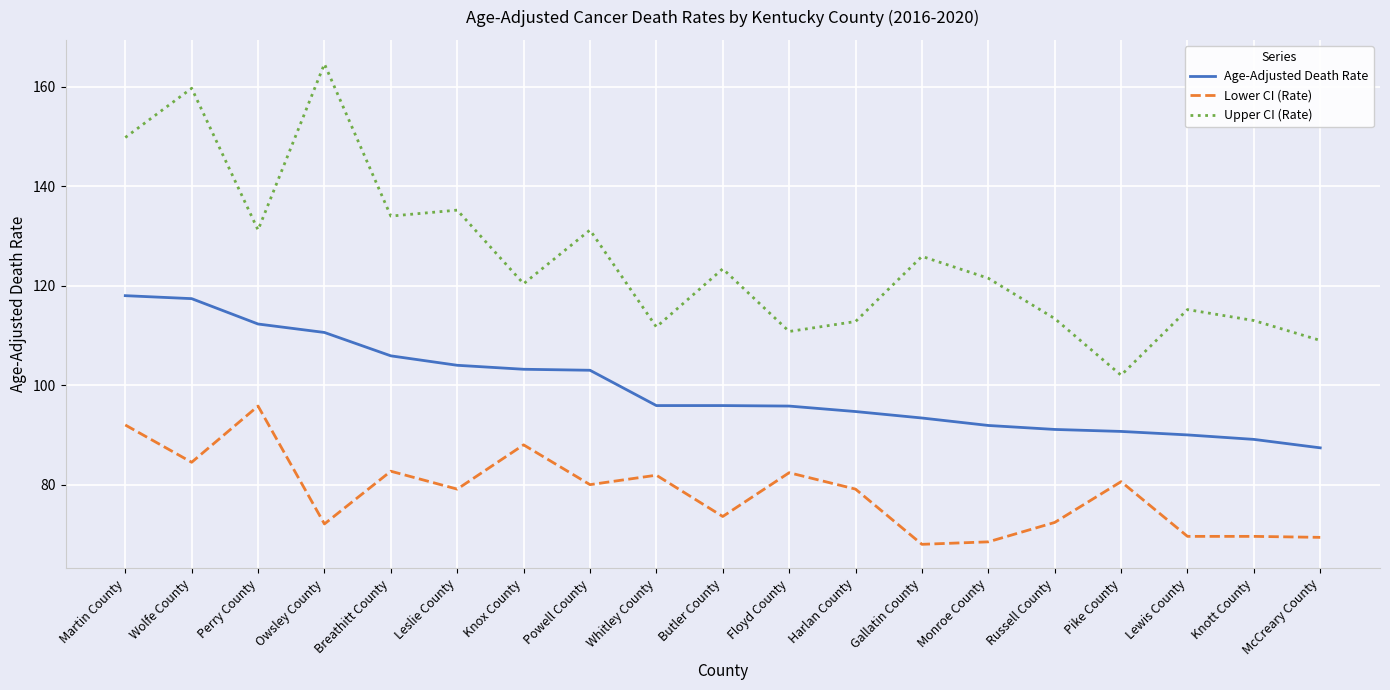

True or false: Lower CI (Rate) and Upper CI (Rate) intersect in this chart.

False